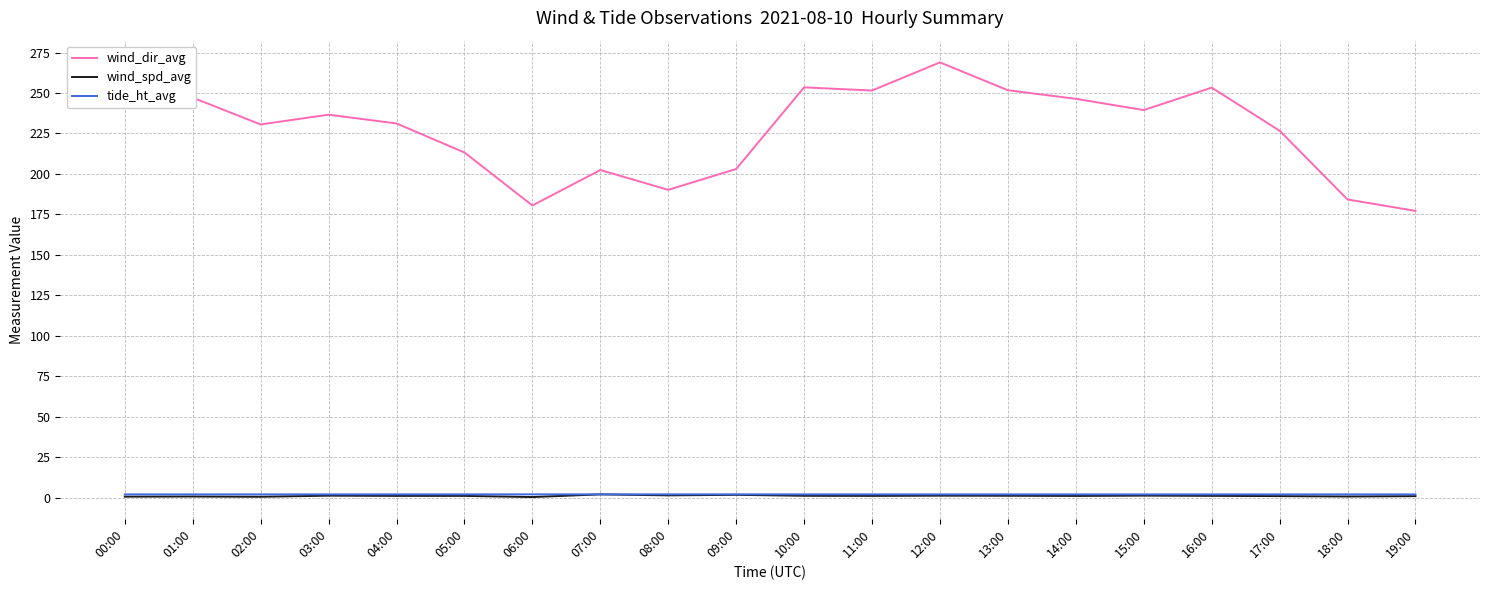

At which category does the chart reach its peak across all series?

12:00